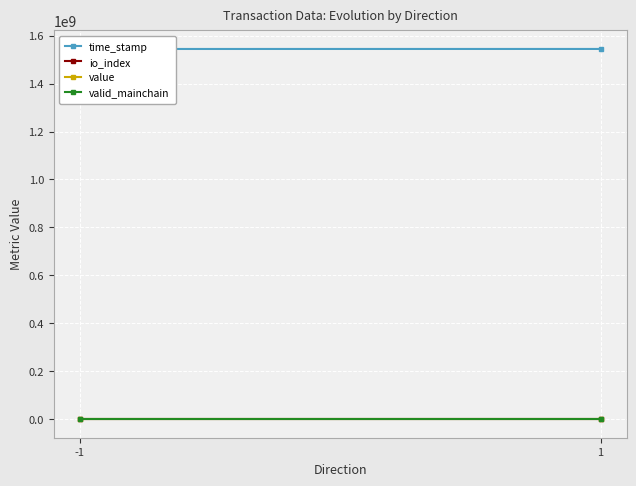

What is the approximate value of value at 1?

145.7